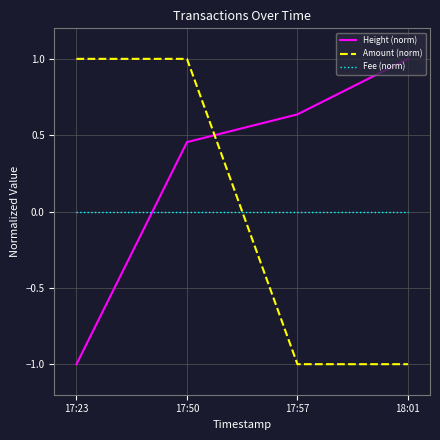

What is the minimum value shown in the chart?

-1.0